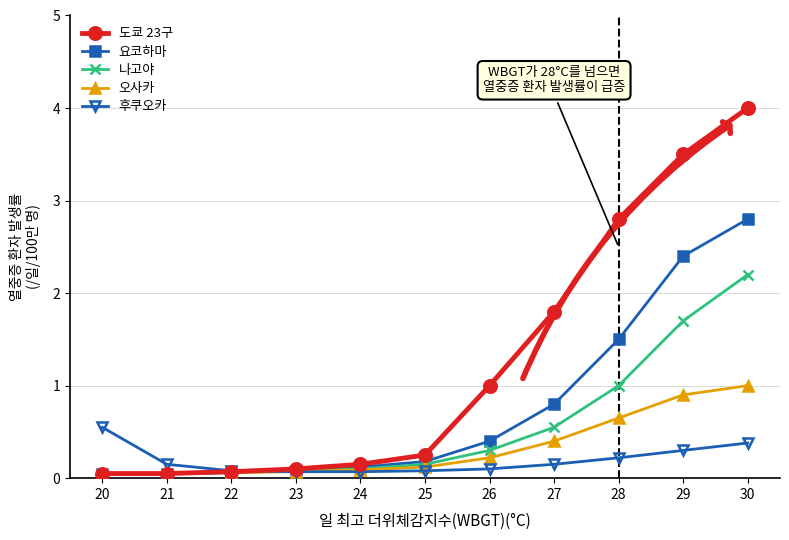

How many distinct data groups are displayed?

5